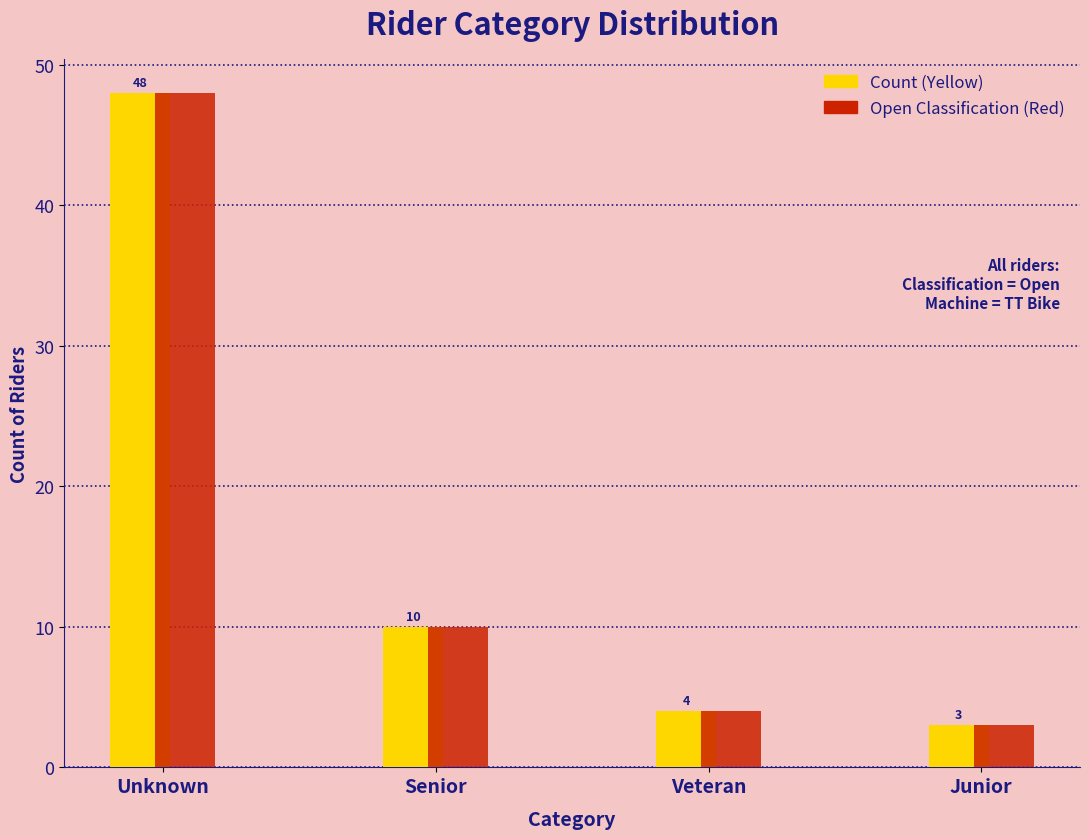

Which label corresponds to the smallest value in the chart?

Junior